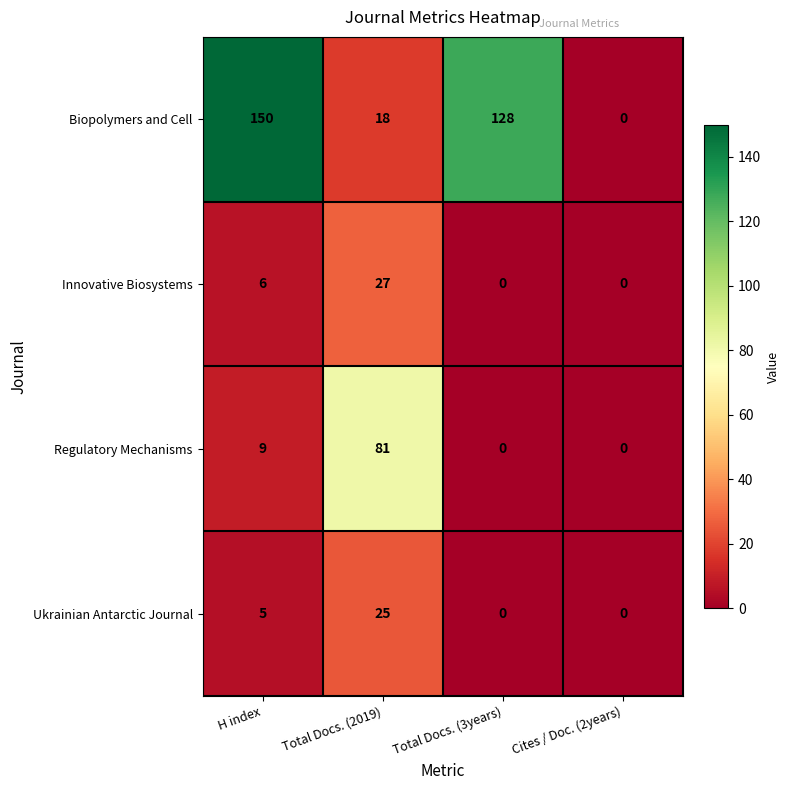

How many data points in Biopolymers and Cell are less than 128?

2